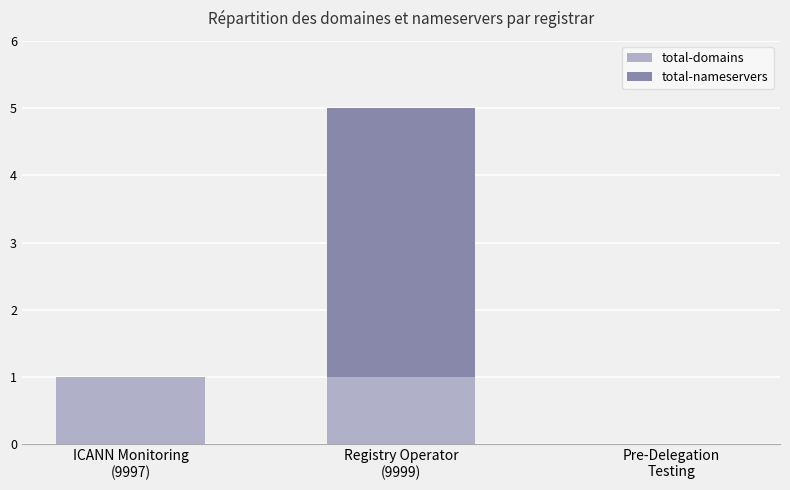

What is the total value across all series at ICANN Monitoring
(9997)?

1